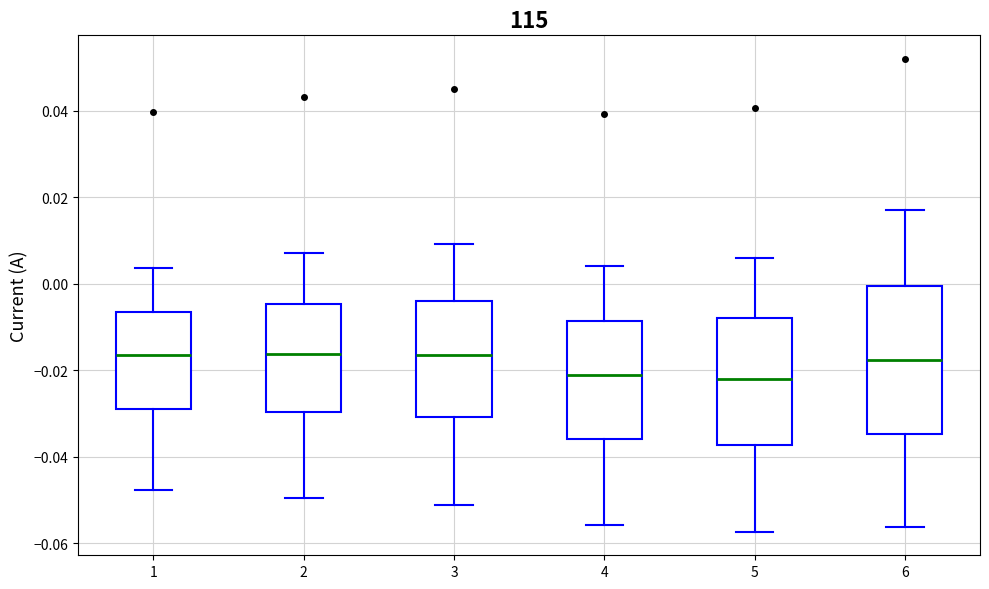

Reading left to right, read every box against the y-axis: the position of its median line, the range the box covers, and the ends of its whiskers. The values are not printed on the chart, so give them approximately, as read against the axis.

1: median -0.016, box -0.028 to -0.006, whiskers -0.048 to 0.004
2: median -0.016, box -0.030 to -0.004, whiskers -0.050 to 0.008
3: median -0.016, box -0.030 to -0.004, whiskers -0.052 to 0.010
4: median -0.022, box -0.036 to -0.008, whiskers -0.056 to 0.004
5: median -0.022, box -0.038 to -0.008, whiskers -0.058 to 0.006
6: median -0.018, box -0.034 to 0.000, whiskers -0.056 to 0.018